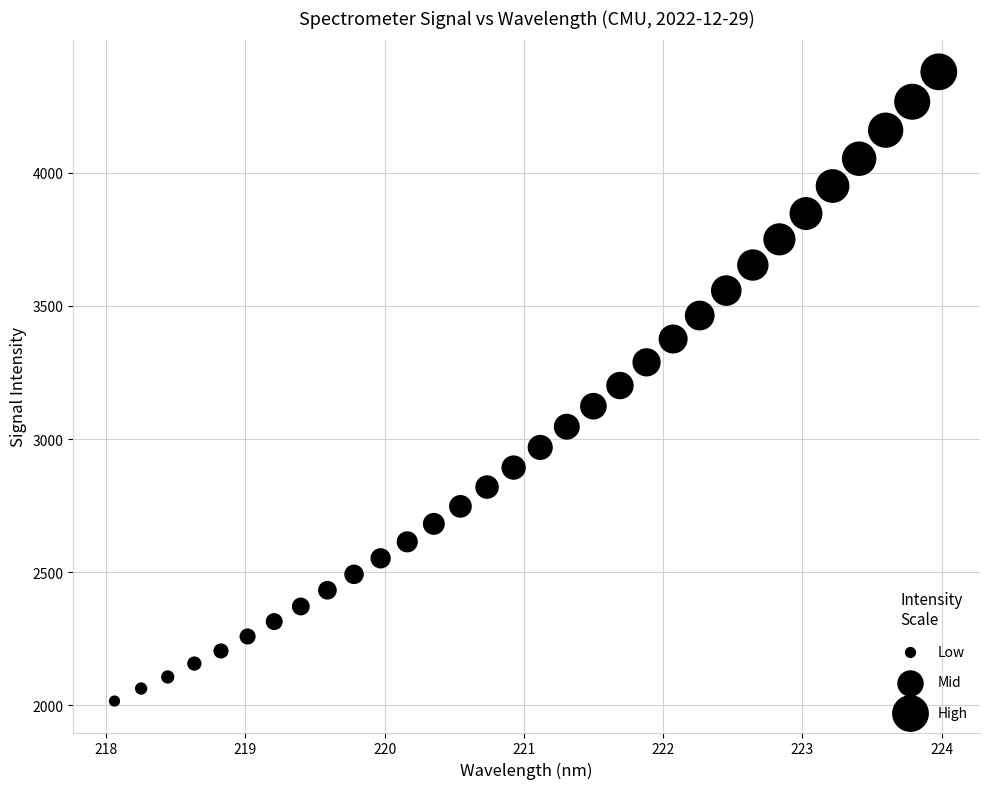

What is the range of X values (max minus min)?

5.9